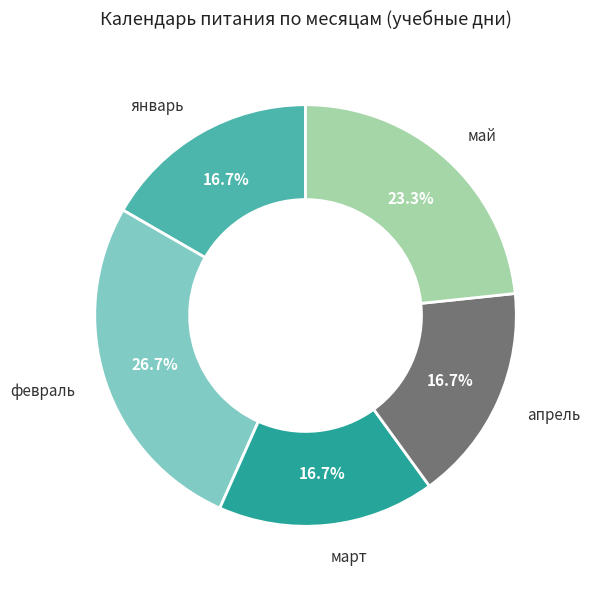

Does any single category account for the majority?

No